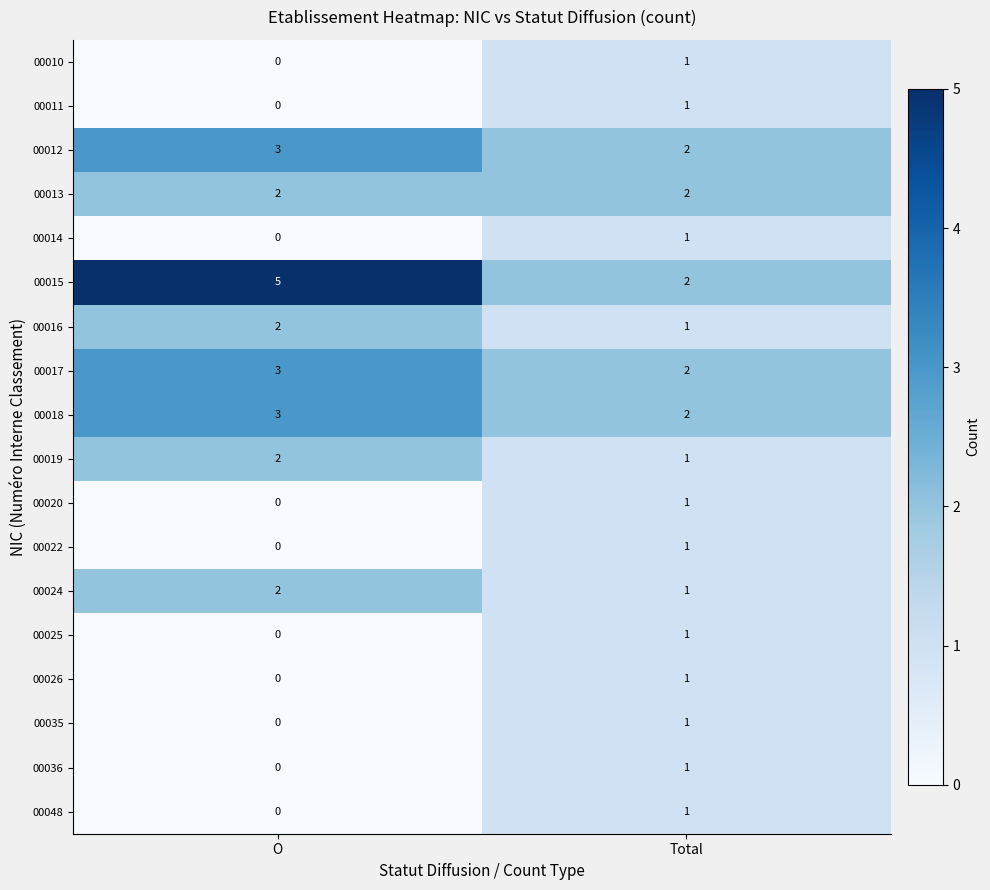

True or false: 00024 has a value of 1 at Total.

True